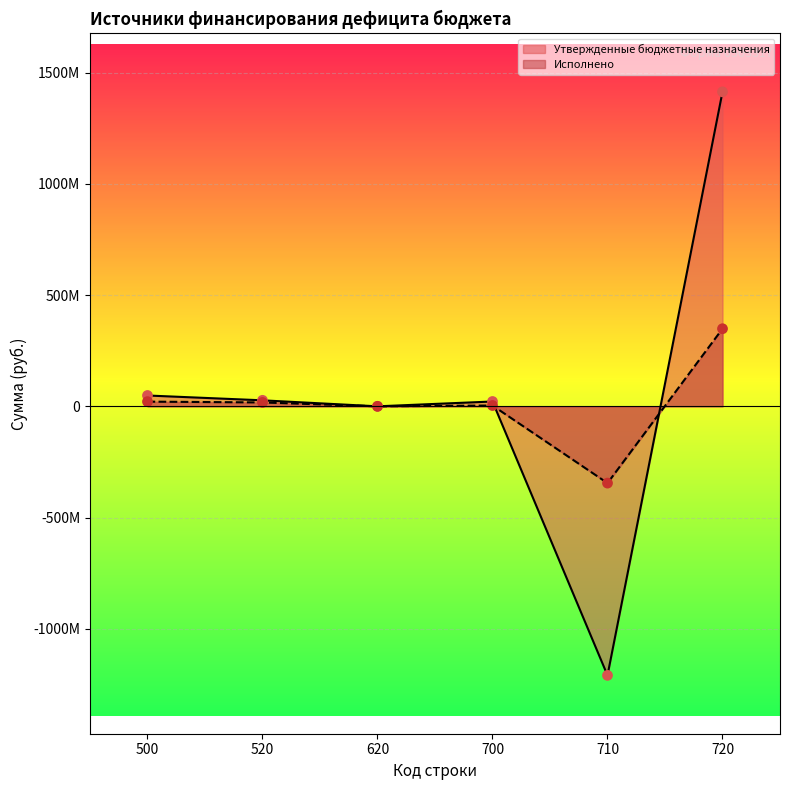

Which series reaches the maximum Y coordinate?

Утвержденные бюджетные назначения